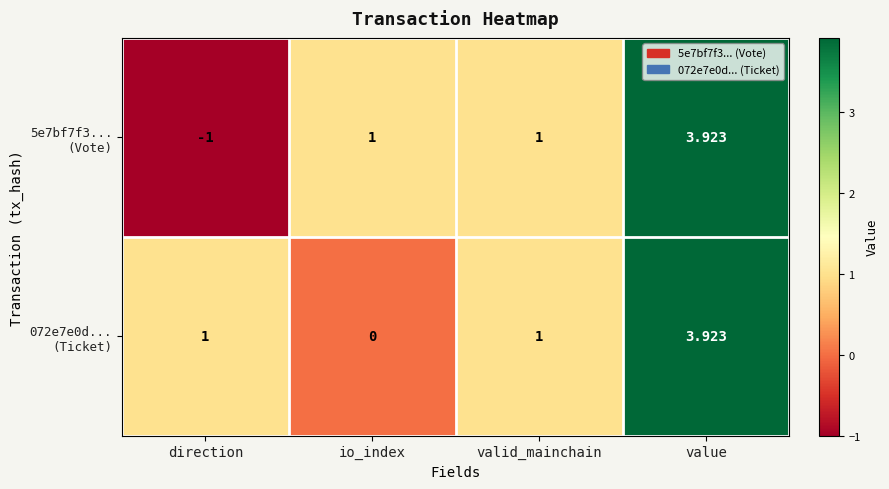

Which category has the lowest value across all series?

direction